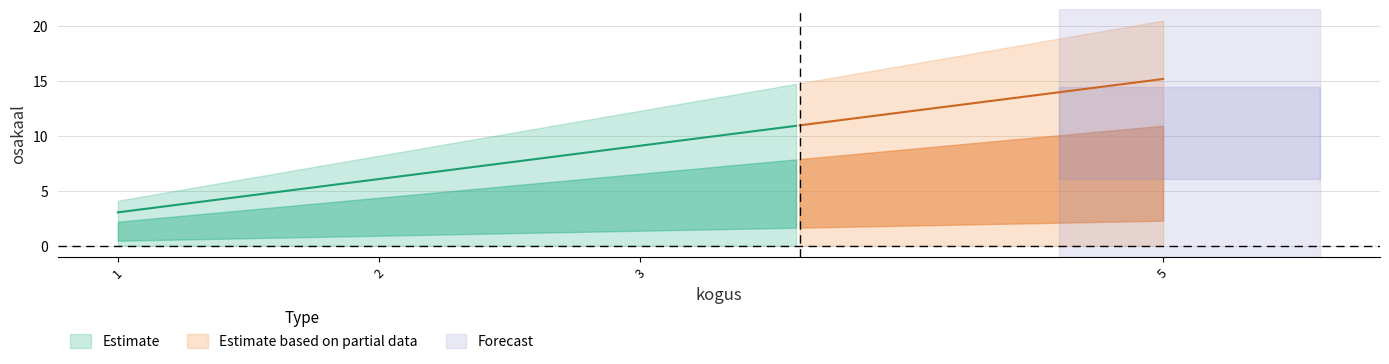

Is it true that the value at VD is 1.2?

False